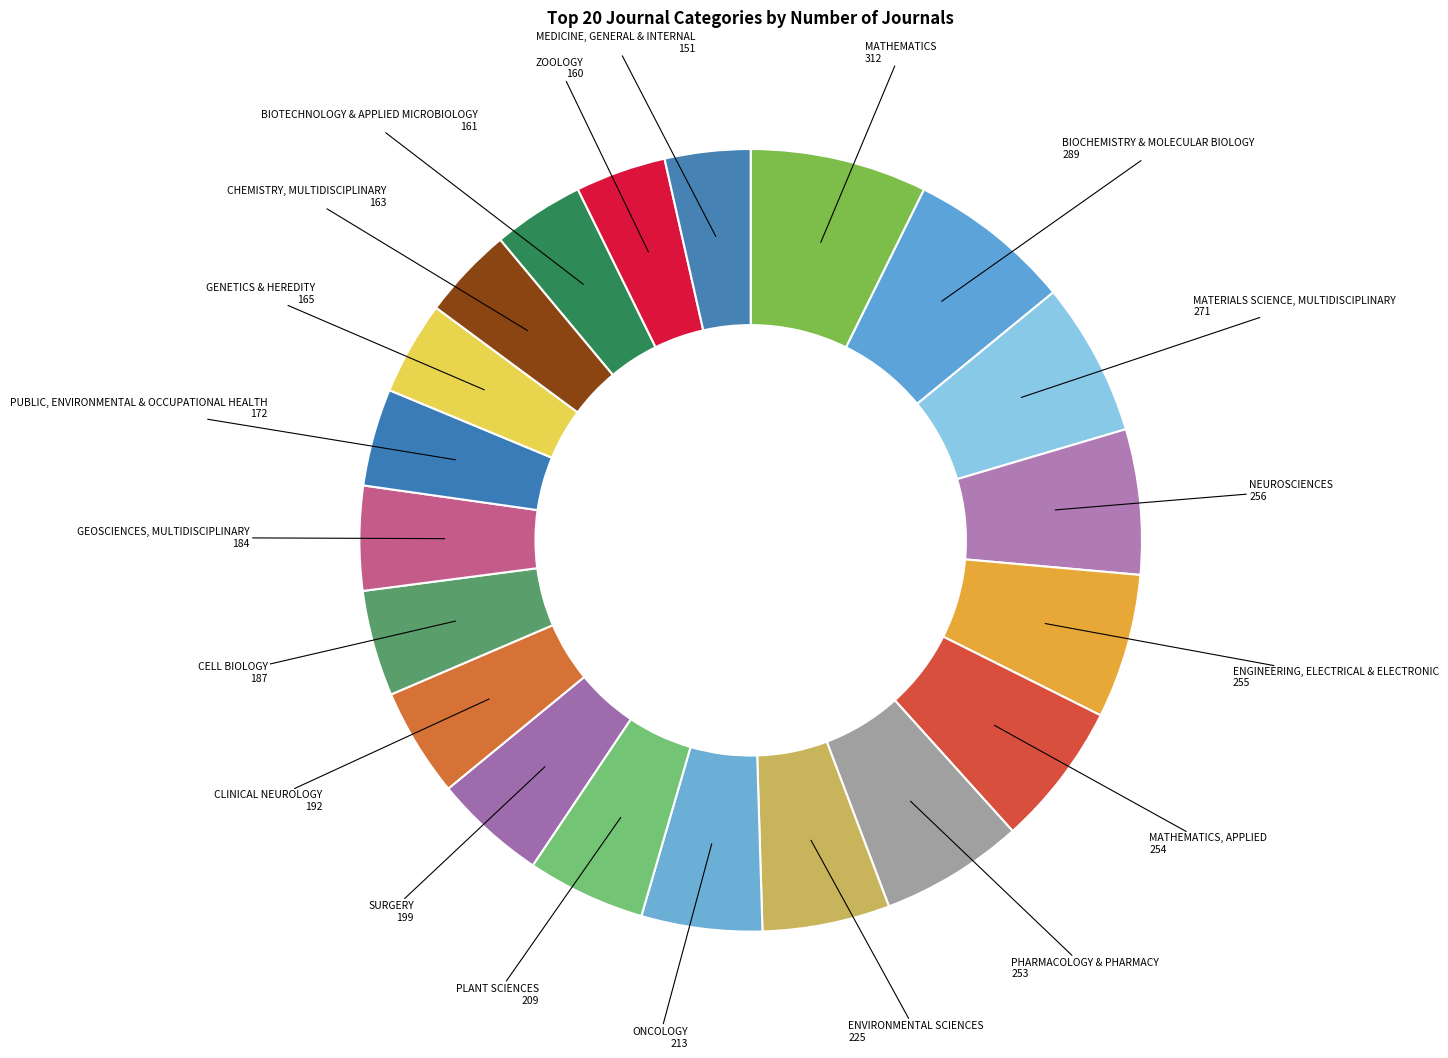

Does PLANT SCIENCES account for over 50% of the chart?

No